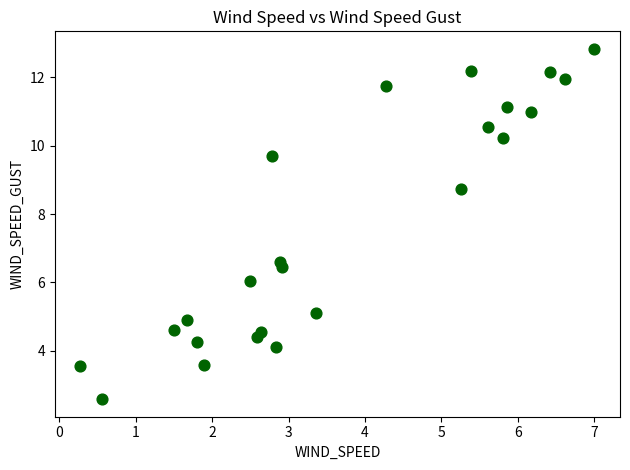

What is the range of X values (max minus min)?

6.7